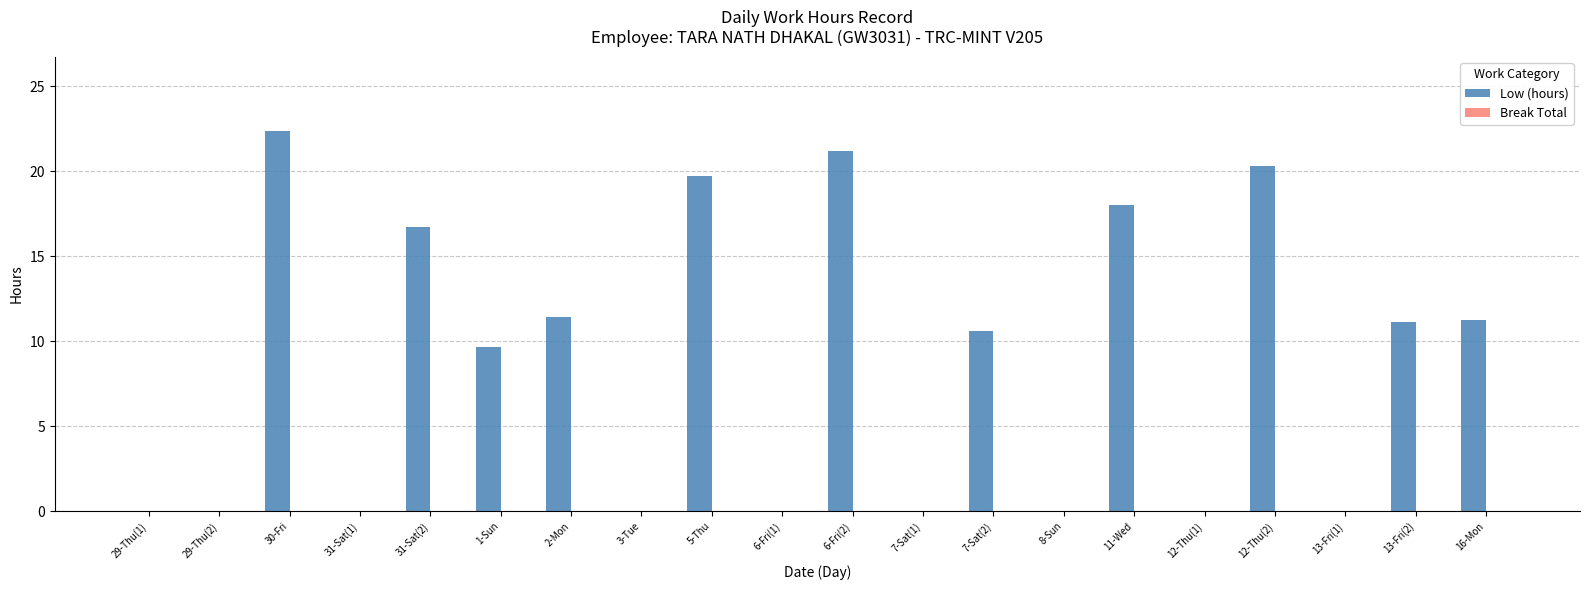

The value at 16-Mon is 2.9. True or false?

False